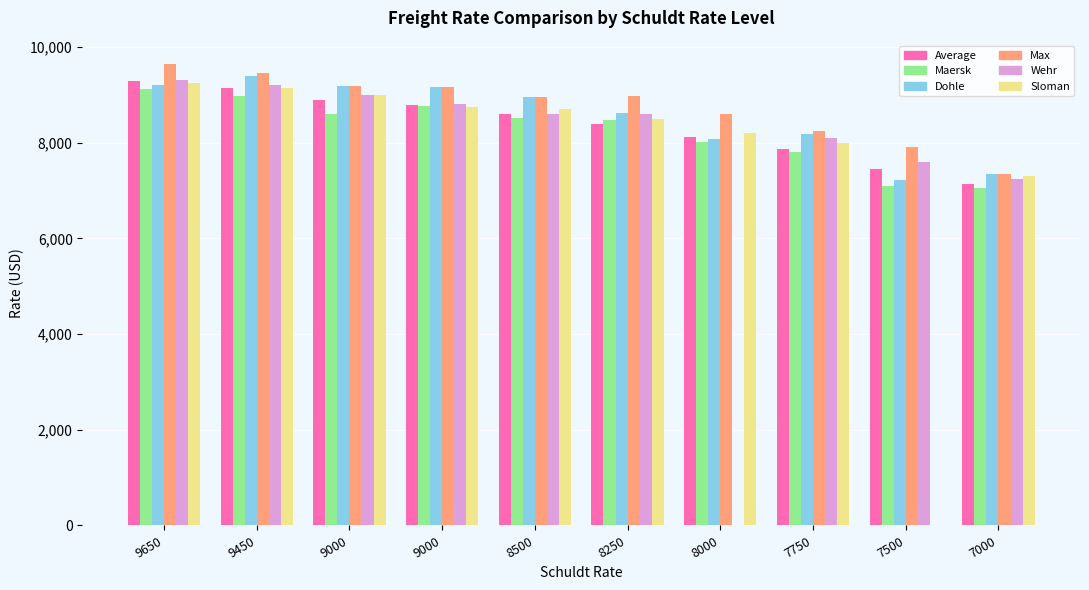

Rank the series at 9000 from highest to lowest value.

Dohle, Max, Wehr, Sloman, Average, Maersk